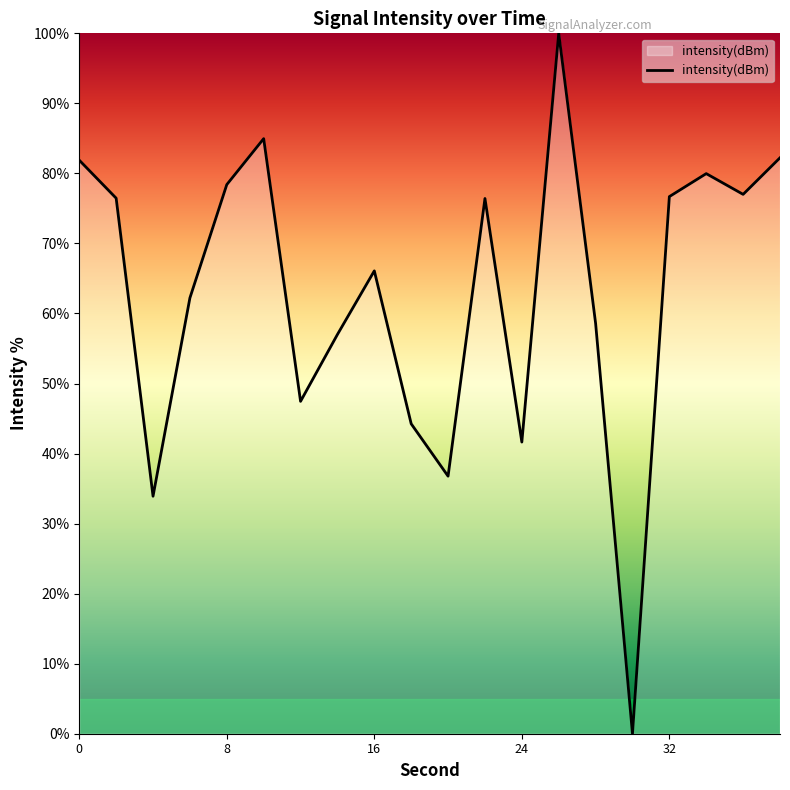

What is the maximum value shown in the chart?

100.0